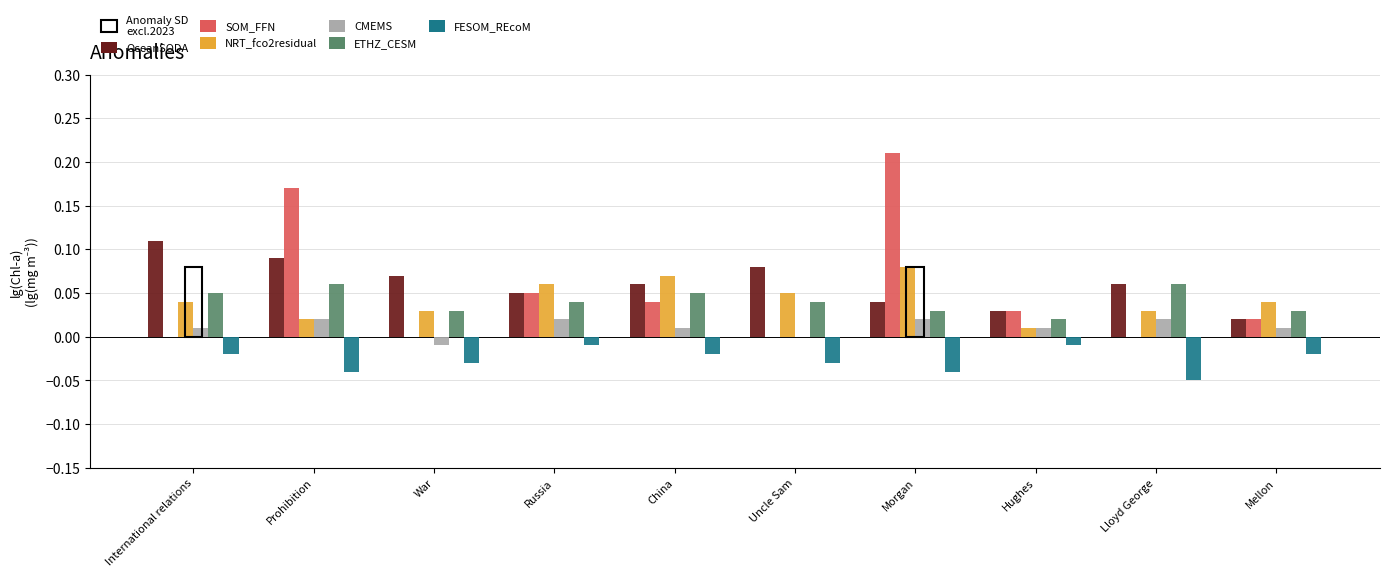

What position from the left is Morgan?

7